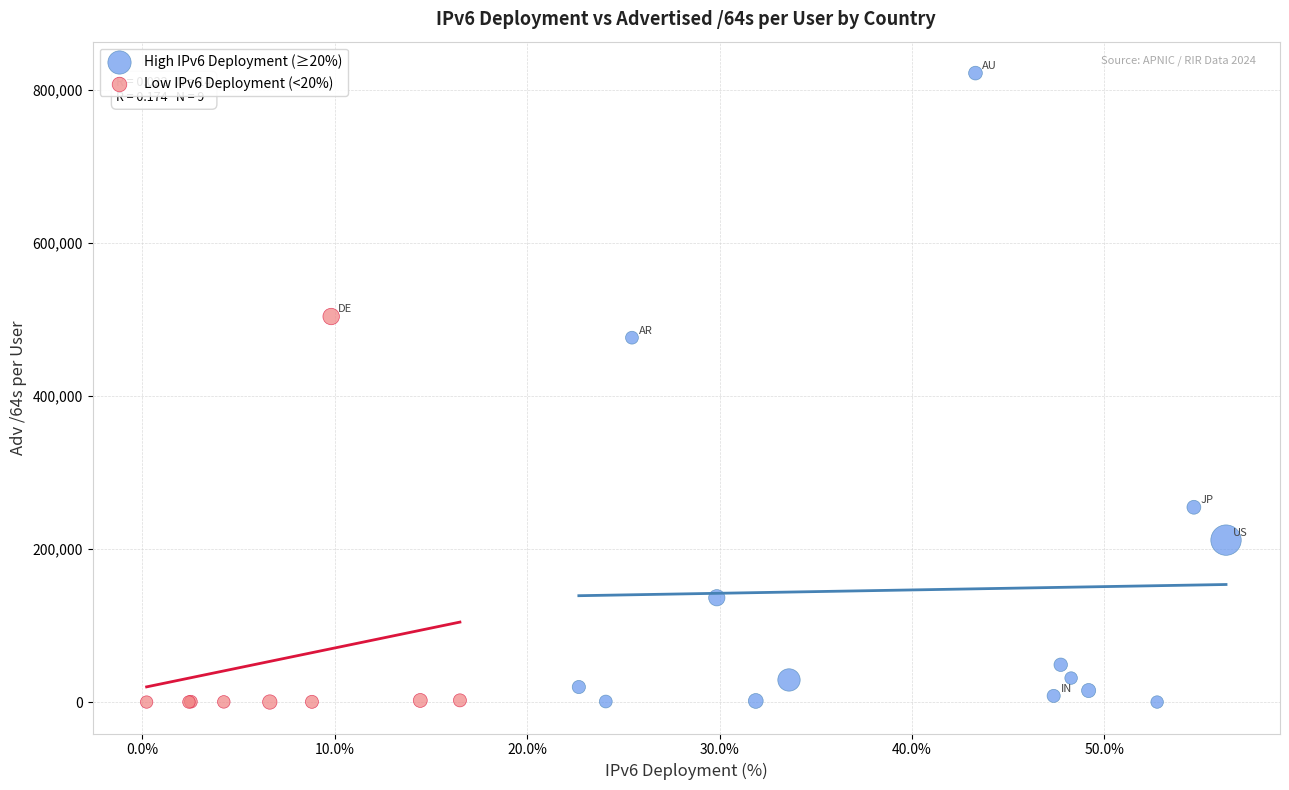

Which series reaches the maximum Y coordinate?

High IPv6 Deployment (≥20%)